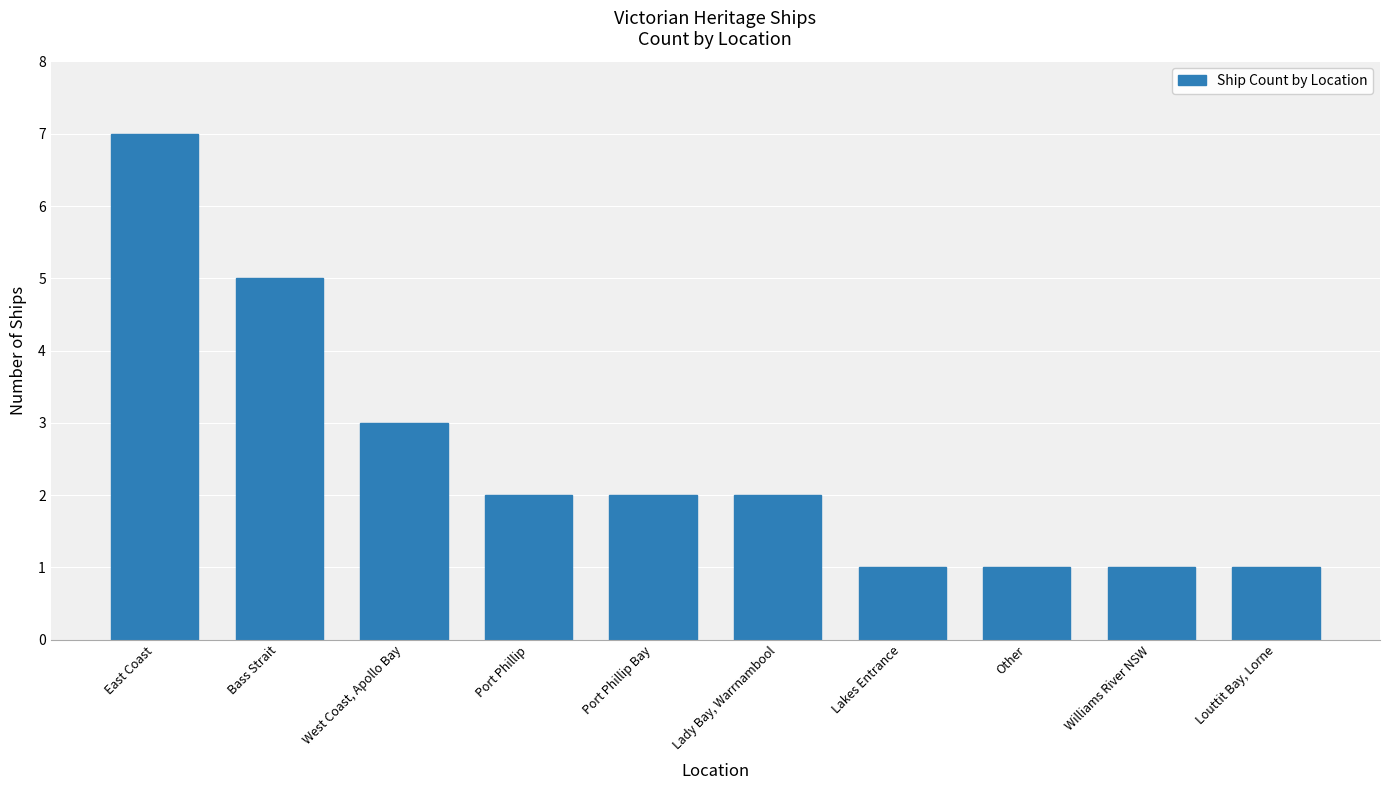

Reading left to right, what are all the values shown in this chart?

East Coast=7	Bass Strait=5	West Coast, Apollo Bay=3	Port Phillip=2	Port Phillip Bay=2	Lady Bay, Warrnambool=2	Lakes Entrance=1	Other=1	Williams River NSW=1	Louttit Bay, Lorne=1